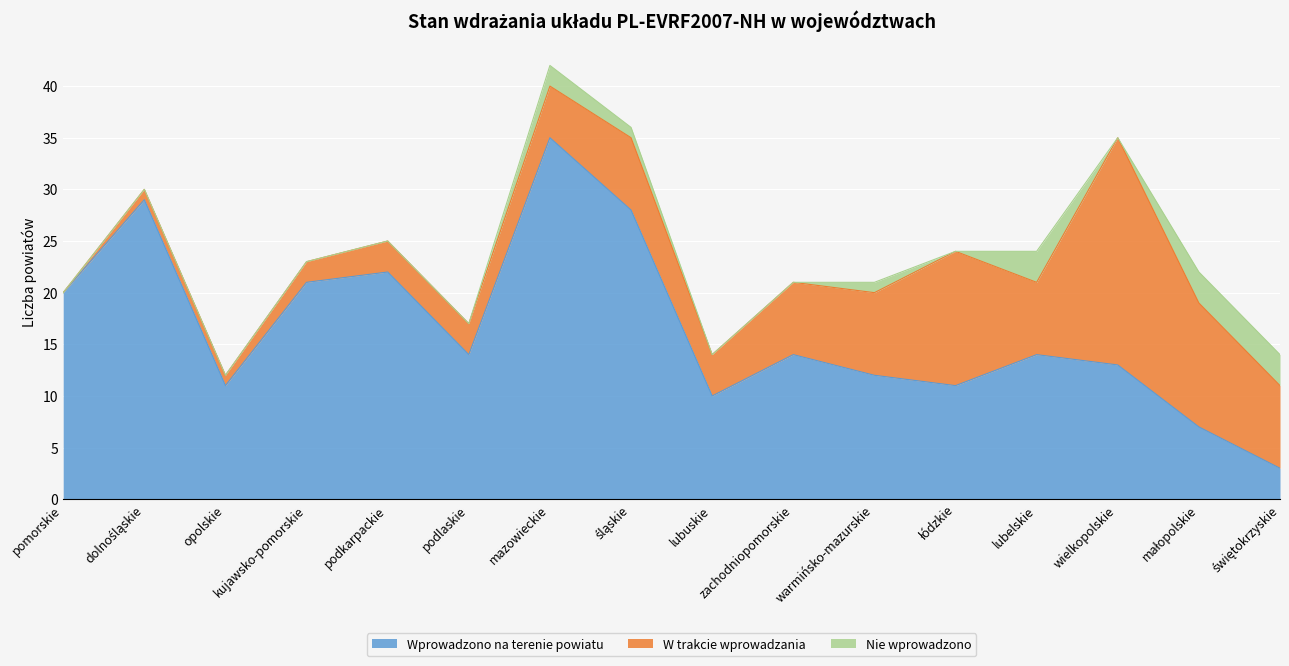

How many values in the W trakcie wprowadzania series exceed 7?

5